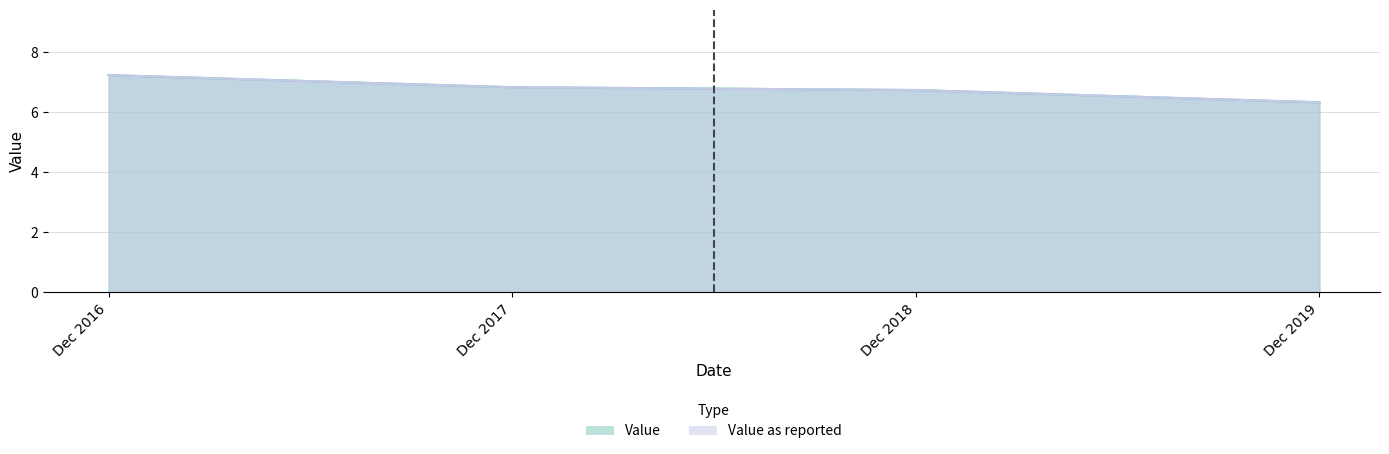

Reading left to right, extract all data points from this chart.

Value: Dec 2016=7.2	Dec 2017=6.8	Dec 2018=6.7	Dec 2019=6.3
Value as reported: Dec 2016=7.2	Dec 2017=6.8	Dec 2018=6.7	Dec 2019=6.3